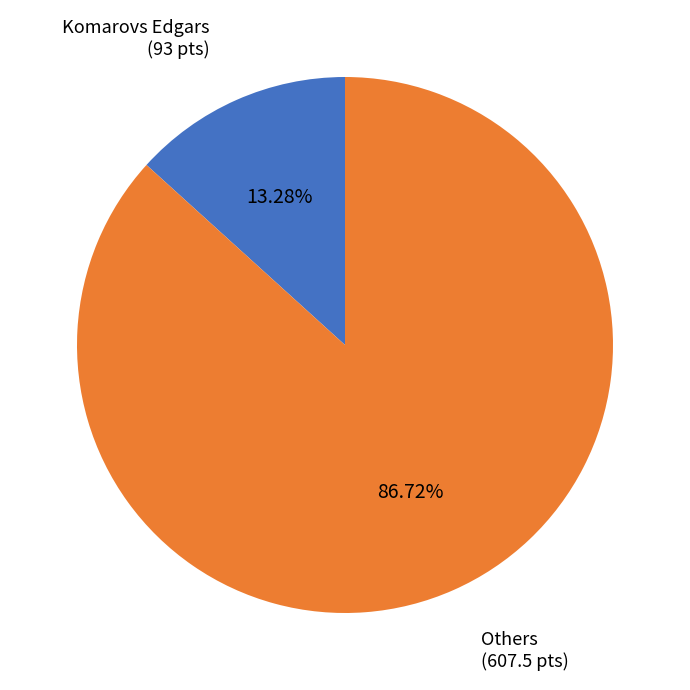

Which slice is the largest?

Others